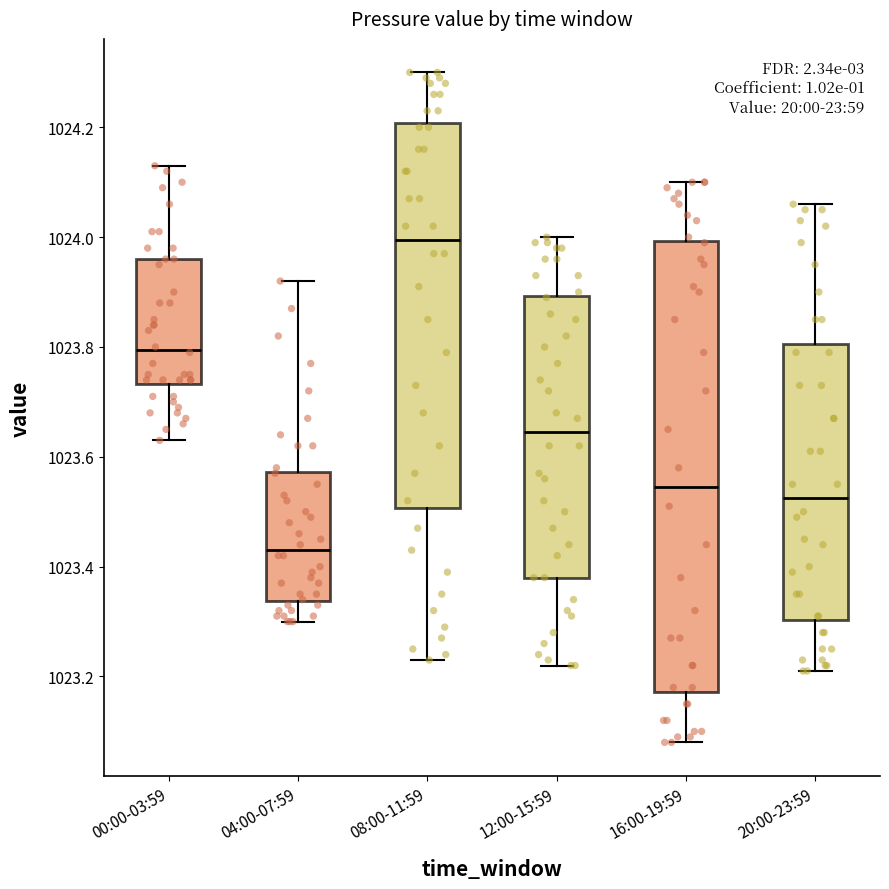

Reading left to right, read every box against the y-axis: the position of its median line, the range the box covers, and the ends of its whiskers. The values are not printed on the chart, so give them approximately, as read against the axis.

00:00-03:59: median 1023.80, box 1023.74 to 1023.96, whiskers 1023.64 to 1024.14
04:00-07:59: median 1023.44, box 1023.34 to 1023.58, whiskers 1023.30 to 1023.92
08:00-11:59: median 1024.00, box 1023.50 to 1024.20, whiskers 1023.24 to 1024.30
12:00-15:59: median 1023.64, box 1023.38 to 1023.90, whiskers 1023.22 to 1024.00
16:00-19:59: median 1023.54, box 1023.18 to 1024.00, whiskers 1023.08 to 1024.10
20:00-23:59: median 1023.52, box 1023.30 to 1023.80, whiskers 1023.22 to 1024.06